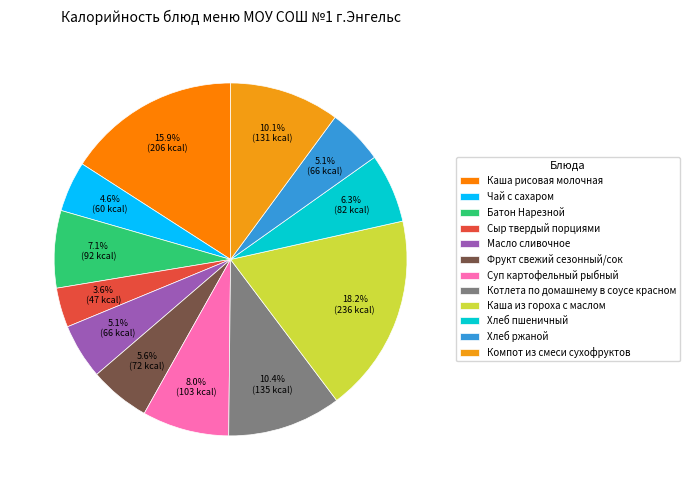

What is the change in value from Сыр твердый порциями to Котлета по домашнему в соусе красном?

+88.5